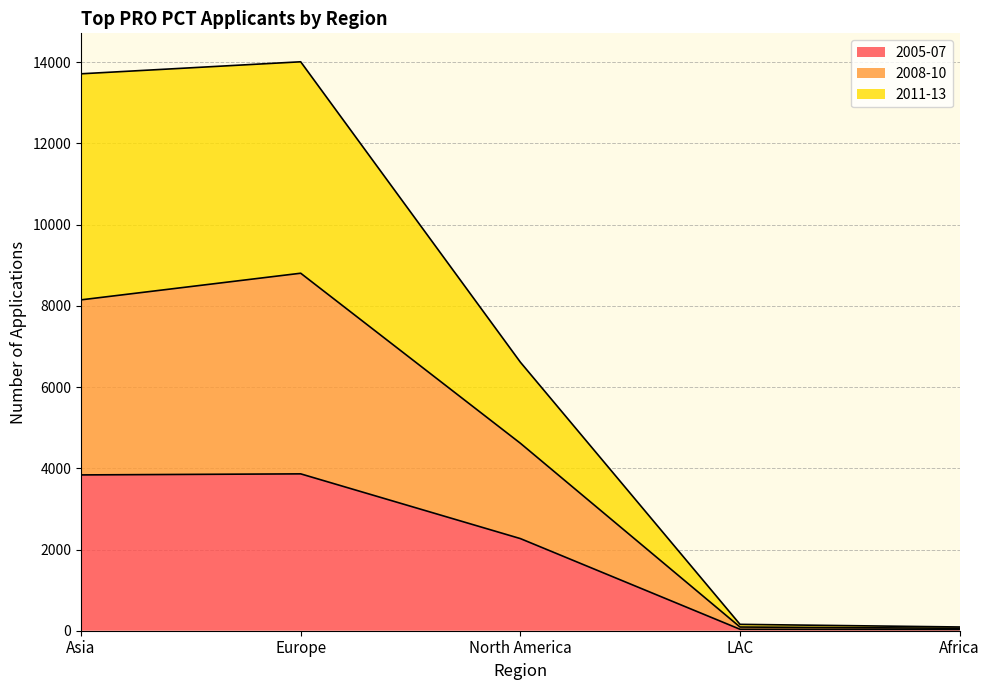

What is the difference between the maximum and minimum values in the 2005-07 series?

3831